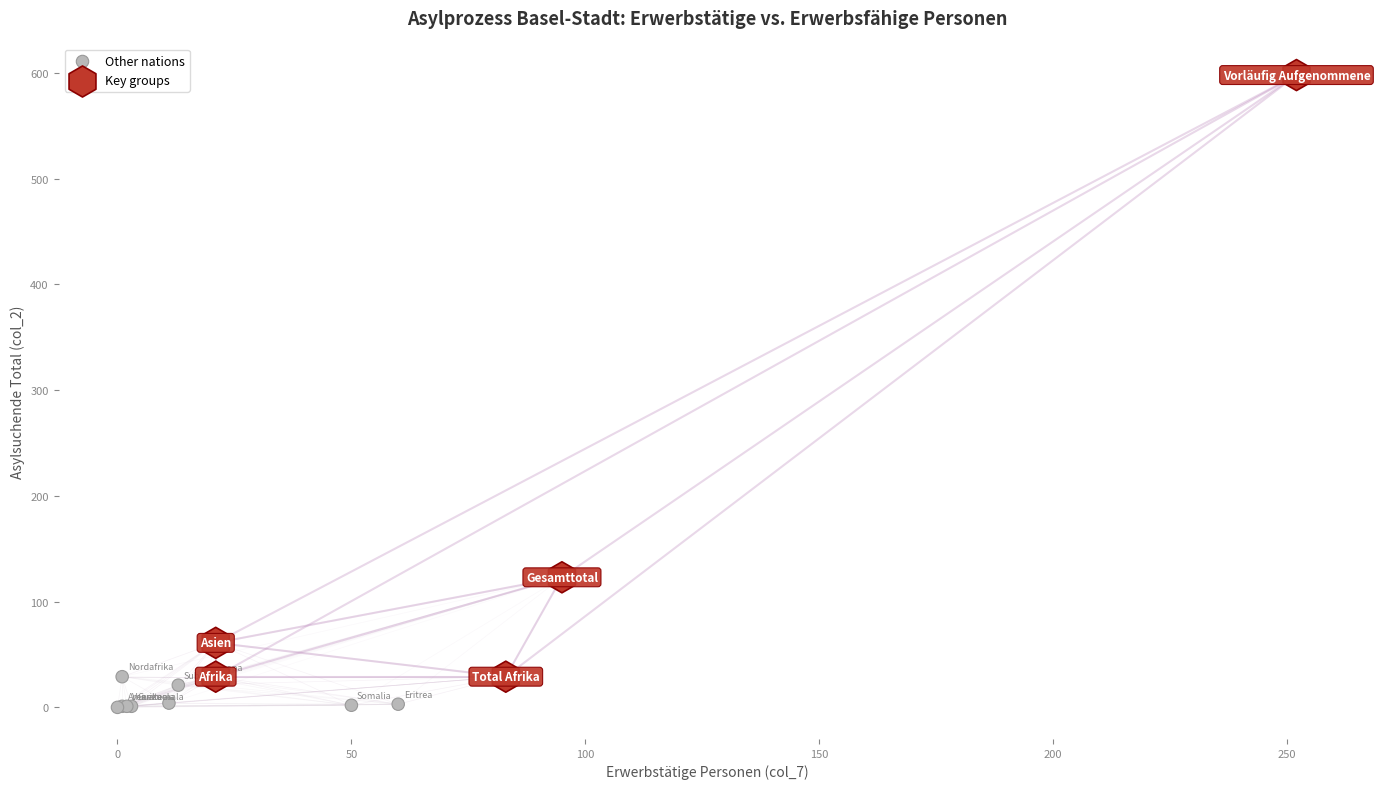

Which series contains the highest Y value?

Key groups